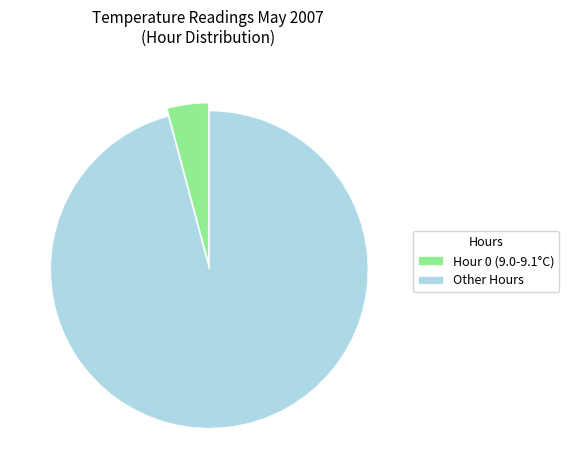

Count the number of slices in the pie.

2